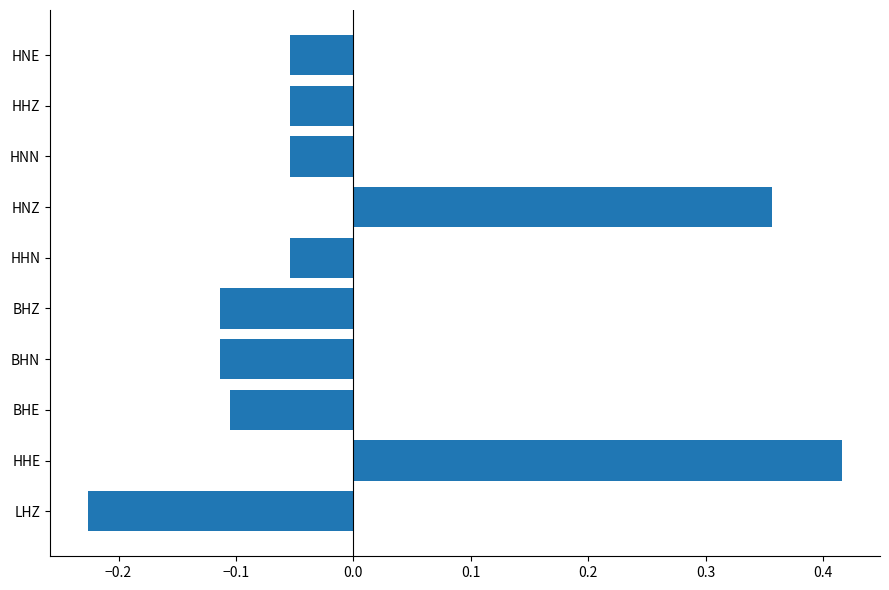

At which category does the chart reach its minimum across all series?

LHZ